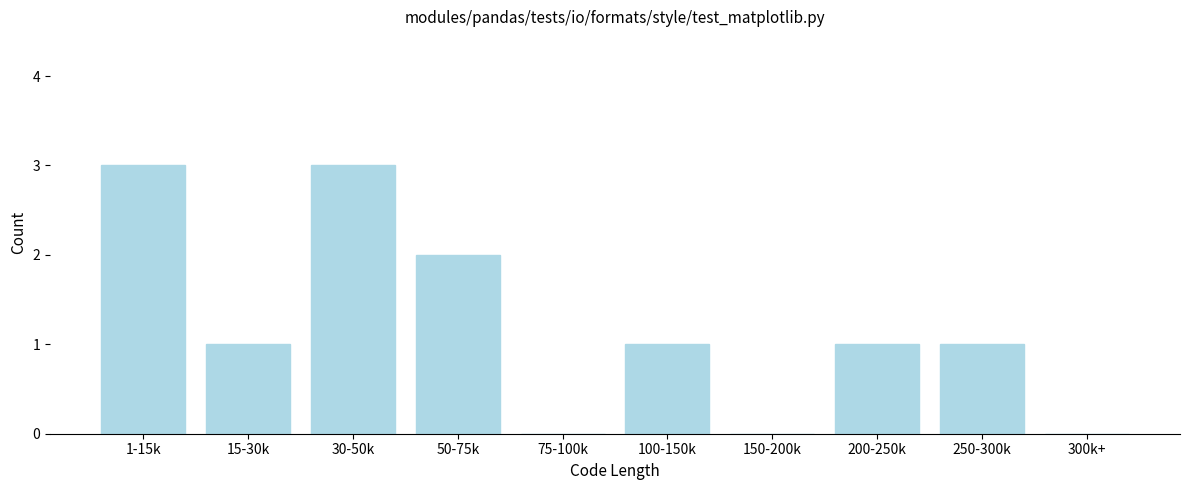

Reading left to right, list all the values displayed in this chart.

1-15k=3	15-30k=1	30-50k=3	50-75k=2	75-100k=0	100-150k=1	150-200k=0	200-250k=1	250-300k=1	300k+=0